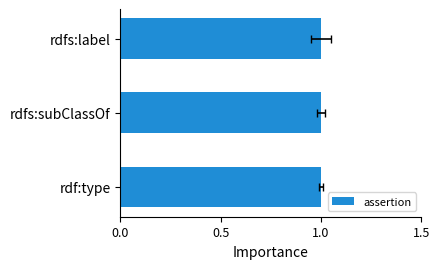

What position from the left is rdfs:label?

1